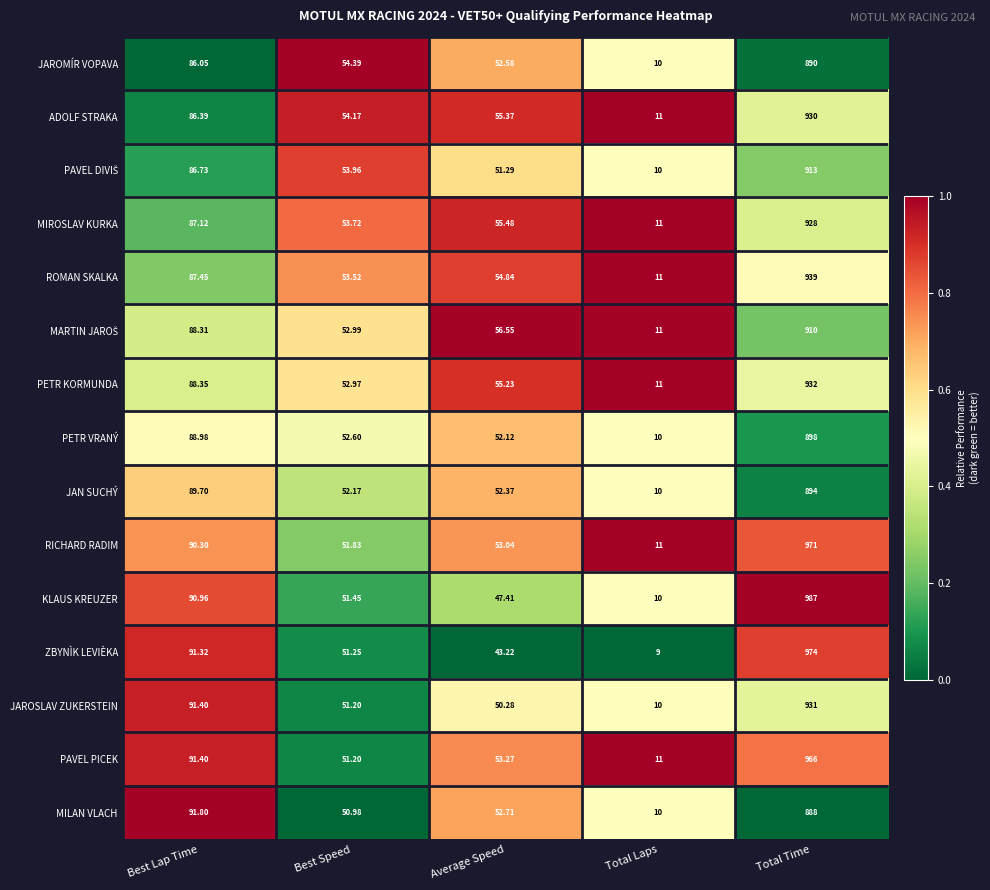

At which category is the sum across all series the highest?

Total Time